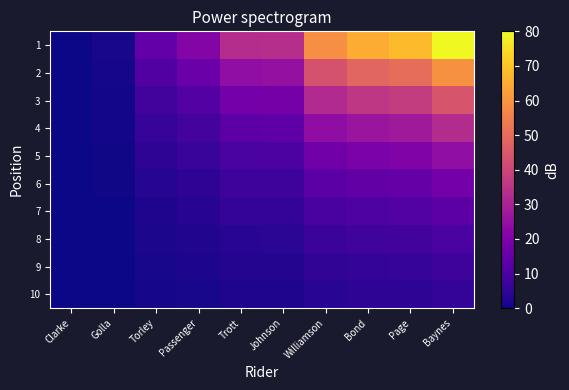

Reading left to right, extract all data points from this chart.

1: Clarke=0.0	Golla=1.5	Torley=14.9	Passenger=21.5	Trott=32.8	Johnson=33.3	Williamson=58.5	Bond=65.1	Page=68.2	Baynes=80.0
2: Clarke=0.0	Golla=1.1	Torley=11.0	Passenger=16.0	Trott=24.3	Johnson=24.7	Williamson=43.3	Bond=48.2	Page=50.5	Baynes=59.3
3: Clarke=0.0	Golla=0.8	Torley=8.2	Passenger=11.8	Trott=18.0	Johnson=18.3	Williamson=32.1	Bond=35.7	Page=37.4	Baynes=43.9
4: Clarke=0.0	Golla=0.6	Torley=6.0	Passenger=8.8	Trott=13.3	Johnson=13.6	Williamson=23.8	Bond=26.5	Page=27.7	Baynes=32.5
5: Clarke=0.0	Golla=0.5	Torley=4.5	Passenger=6.5	Trott=9.9	Johnson=10.0	Williamson=17.6	Bond=19.6	Page=20.5	Baynes=24.1
6: Clarke=0.0	Golla=0.3	Torley=3.3	Passenger=4.8	Trott=7.3	Johnson=7.4	Williamson=13.0	Bond=14.5	Page=15.2	Baynes=17.9
7: Clarke=0.0	Golla=0.3	Torley=2.5	Passenger=3.6	Trott=5.4	Johnson=5.5	Williamson=9.7	Bond=10.8	Page=11.3	Baynes=13.2
8: Clarke=0.0	Golla=0.2	Torley=1.8	Passenger=2.6	Trott=4.0	Johnson=4.1	Williamson=7.2	Bond=8.0	Page=8.4	Baynes=9.8
9: Clarke=0.0	Golla=0.1	Torley=1.3	Passenger=2.0	Trott=3.0	Johnson=3.0	Williamson=5.3	Bond=5.9	Page=6.2	Baynes=7.3
10: Clarke=0.0	Golla=0.1	Torley=1.0	Passenger=1.4	Trott=2.2	Johnson=2.2	Williamson=3.9	Bond=4.4	Page=4.6	Baynes=5.4